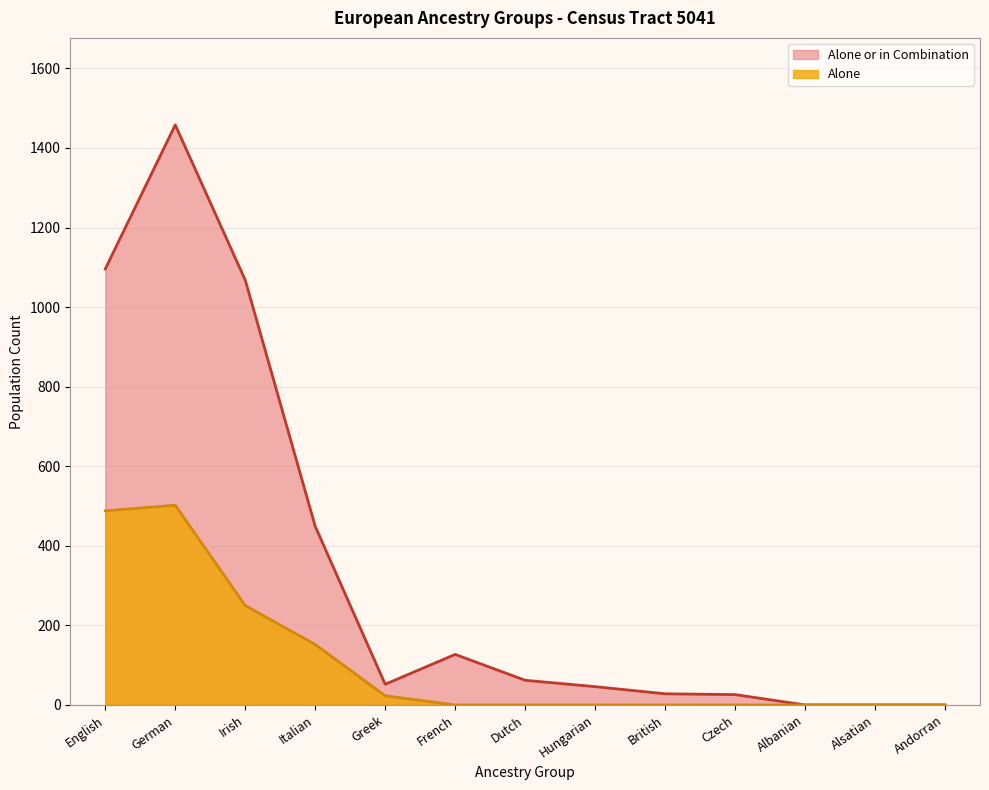

How many lines are shown in the chart?

2